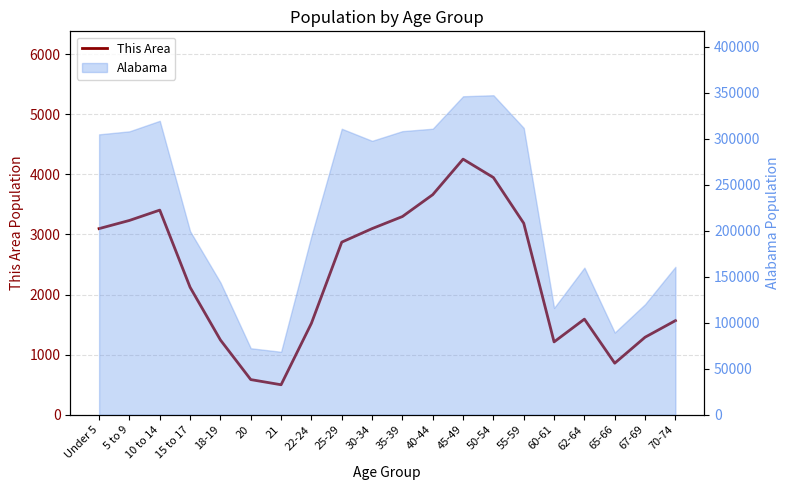

What is the sum of all values?

46538